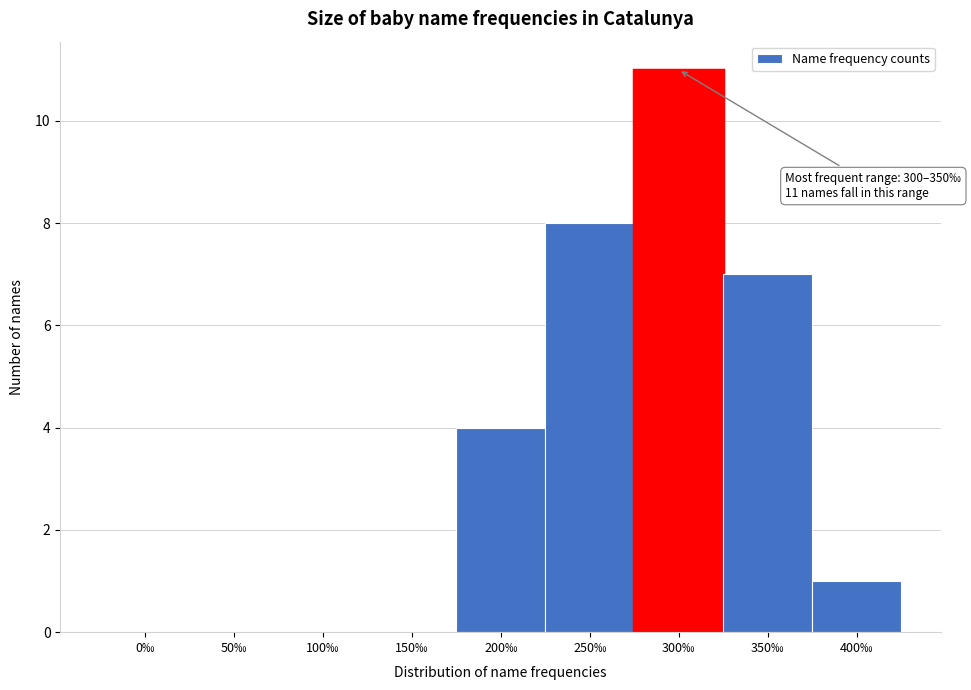

Reading left to right, extract all data points from this chart.

0‰=0	50‰=0	100‰=0	150‰=0	200‰=4	250‰=8	300‰=11	350‰=7	400‰=1